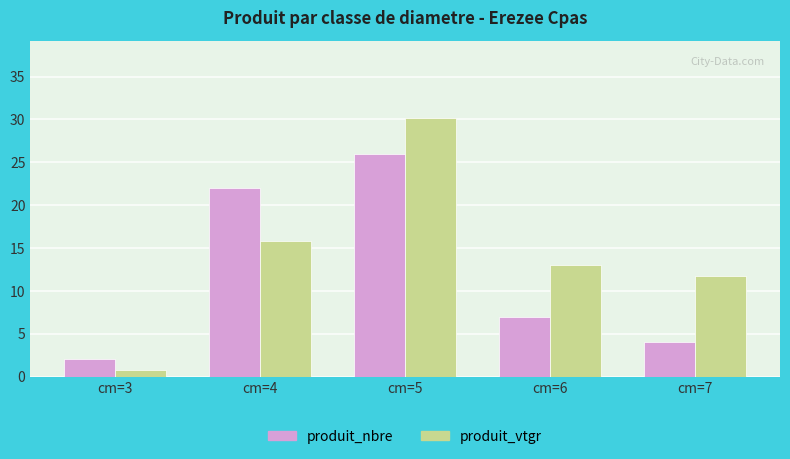

Rank the categories by produit_nbre value from highest to lowest.

cm=5, cm=4, cm=6, cm=7, cm=3